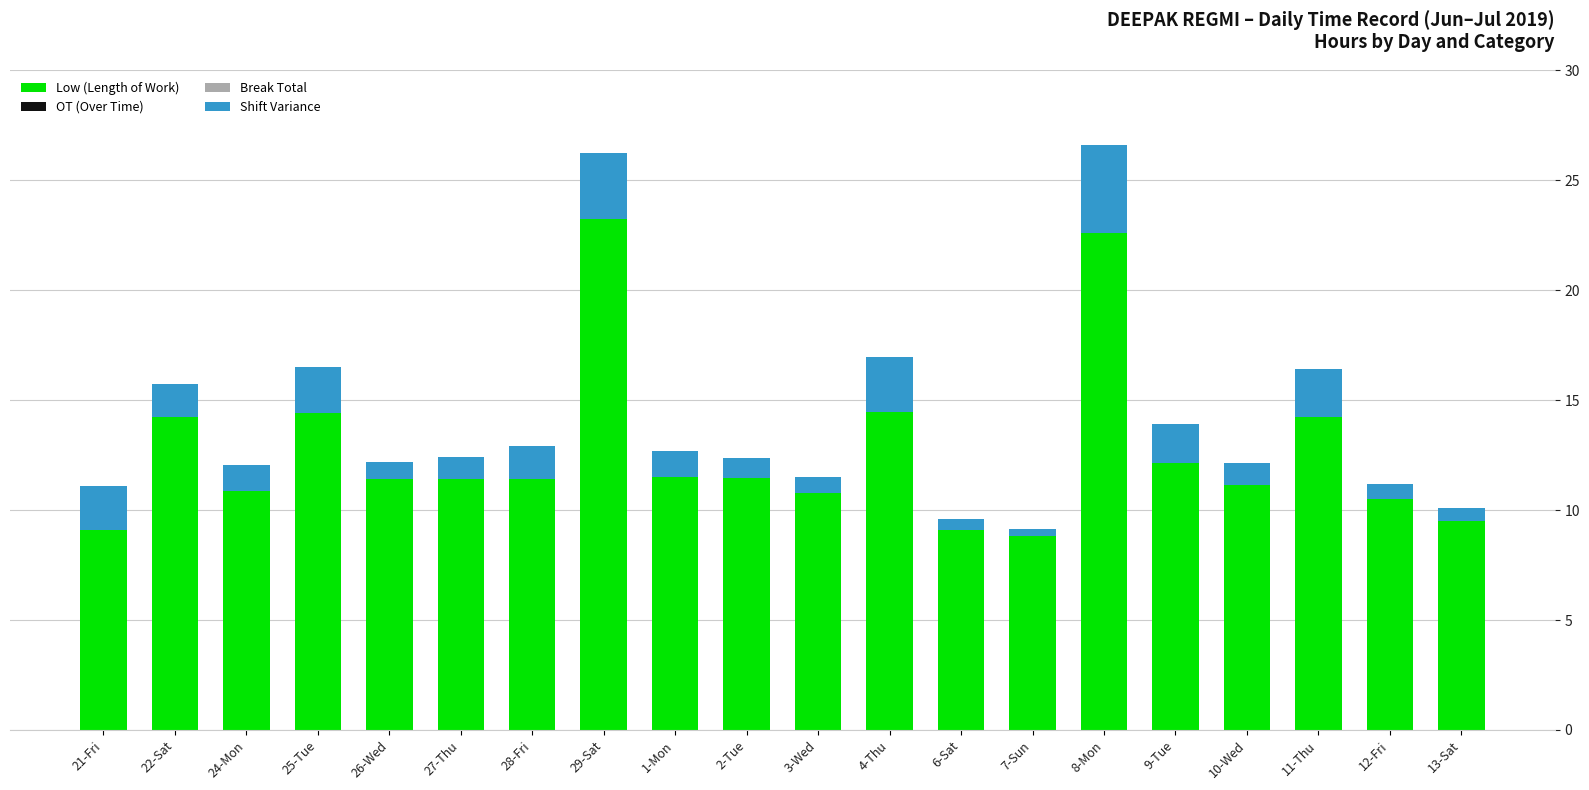

How many bars are there in total?

20